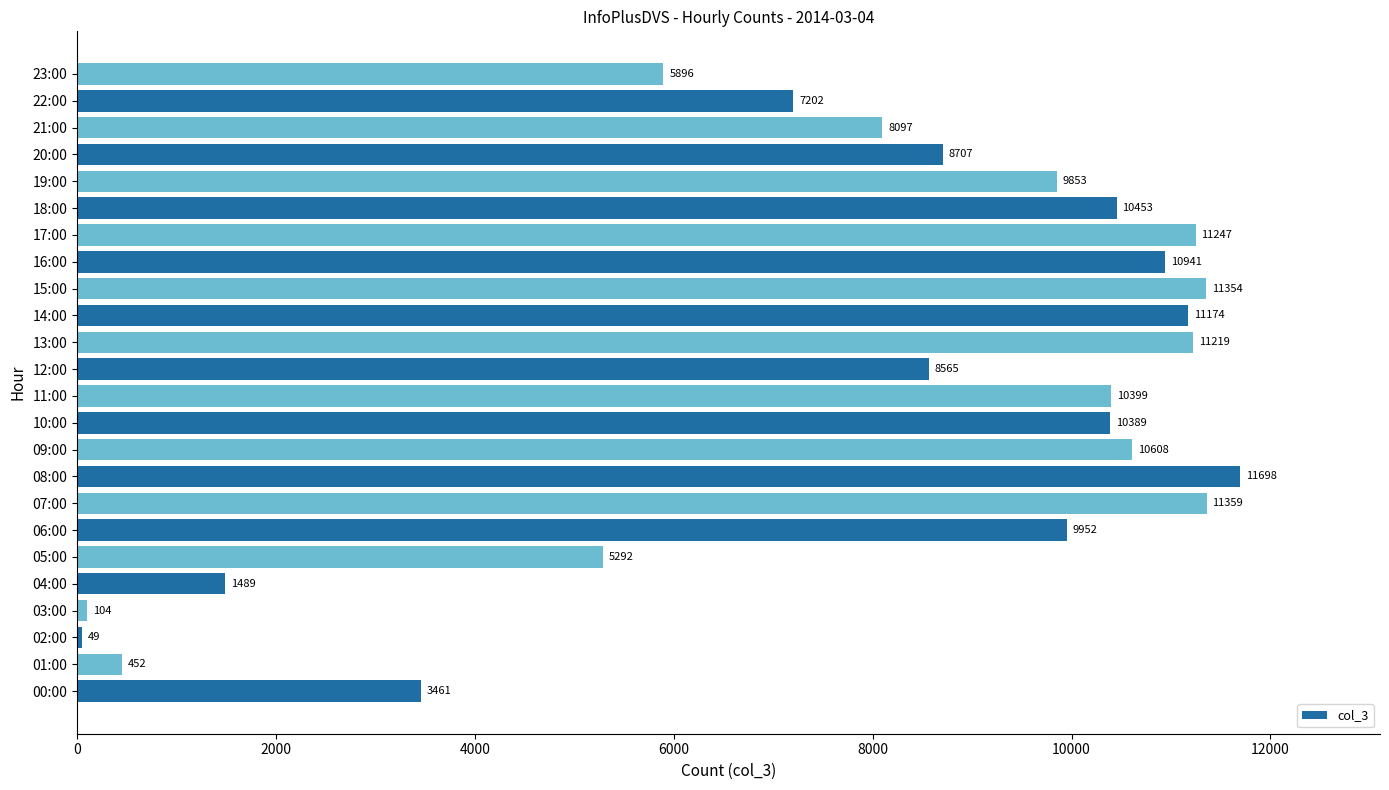

Rank the categories by value from lowest to highest.

02:00, 03:00, 01:00, 04:00, 00:00, 05:00, 23:00, 22:00, 21:00, 12:00, 20:00, 19:00, 06:00, 10:00, 11:00, 18:00, 09:00, 16:00, 14:00, 13:00, 17:00, 15:00, 07:00, 08:00